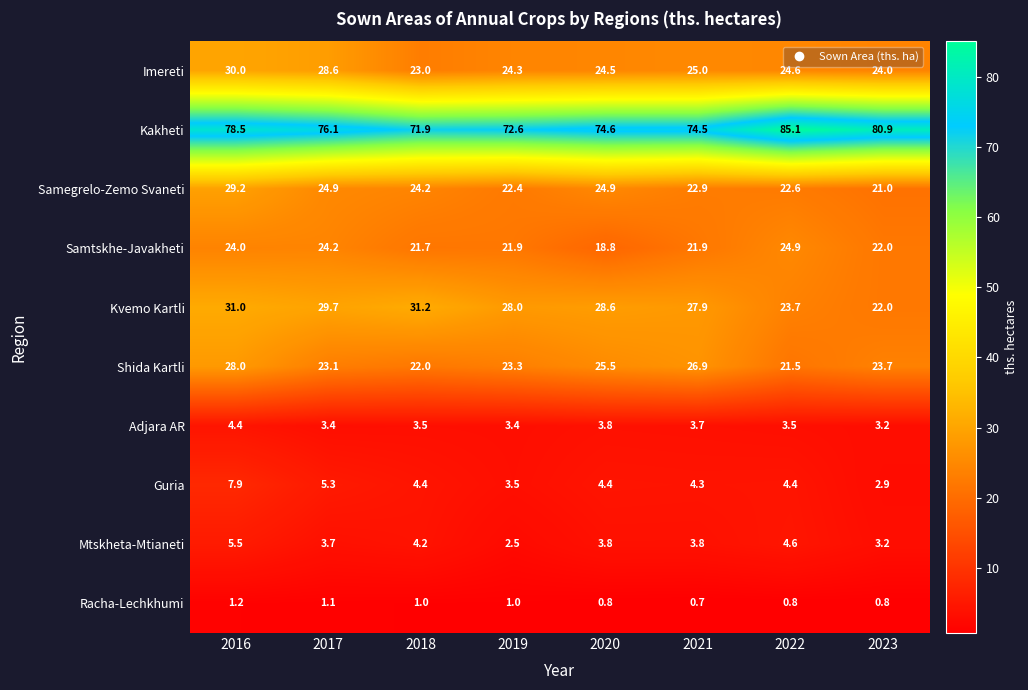

Read the Samtskhe-Javakheti value at 2023.

22.0